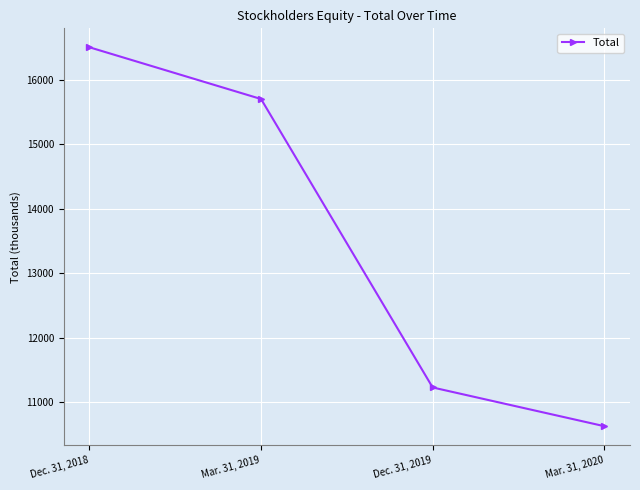

How many data points does each series have?

4